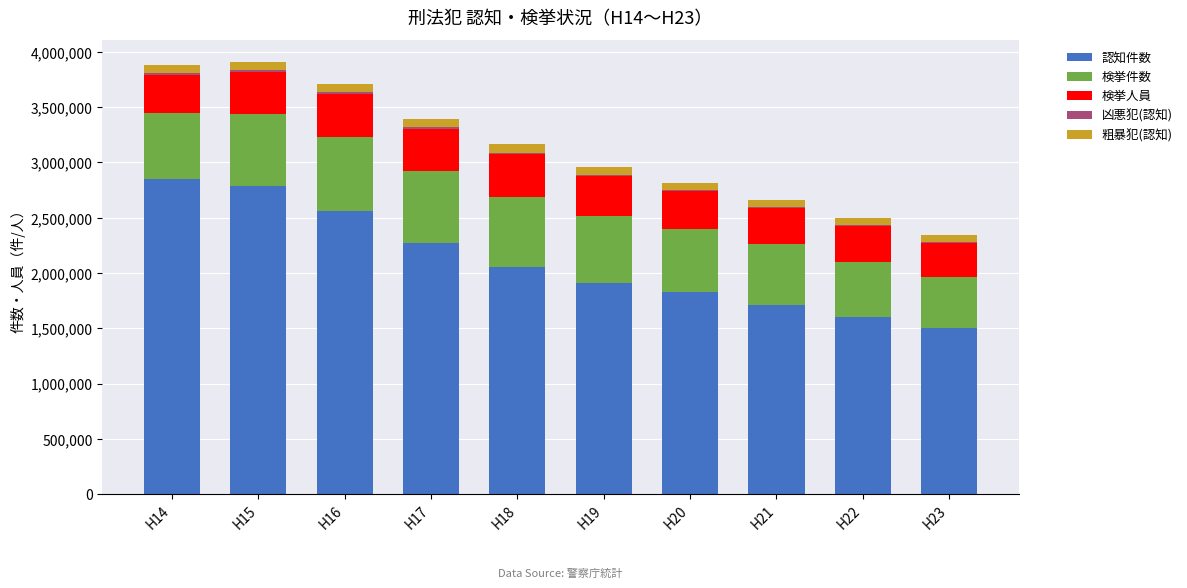

What is the sum of all 認知件数 values?

21082923